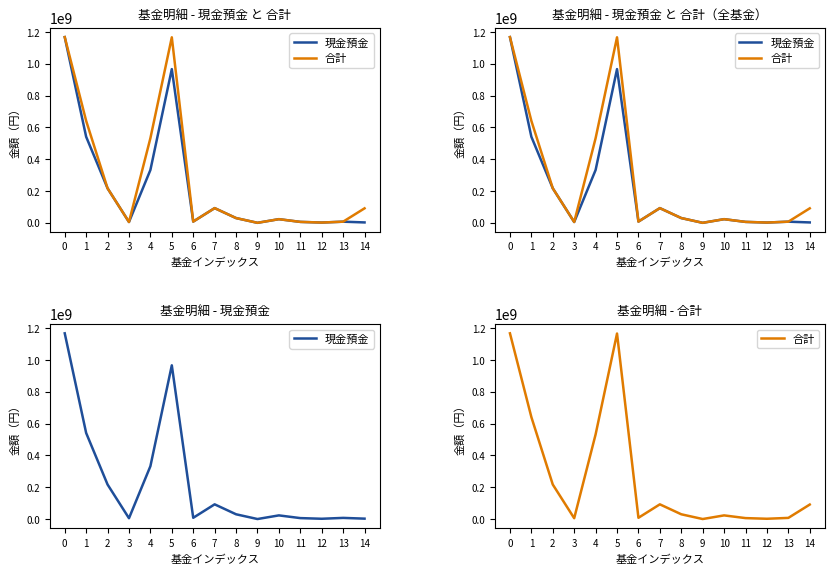

At which category does 合計 reach its first local peak?

5